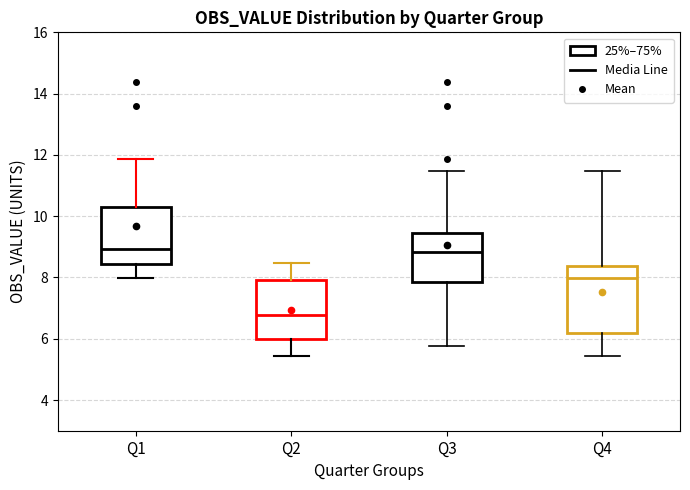

Reading left to right, read every box against the y-axis: the position of its median line, the range the box covers, and the ends of its whiskers. The values are not printed on the chart, so give them approximately, as read against the axis.

Q1: median 9.0, box 8.4 to 10.2, whiskers 8.0 to 11.8
Q2: median 6.8, box 6.0 to 8.0, whiskers 5.4 to 8.4
Q3: median 8.8, box 7.8 to 9.4, whiskers 5.8 to 11.4
Q4: median 8.0, box 6.2 to 8.4, whiskers 5.4 to 11.4